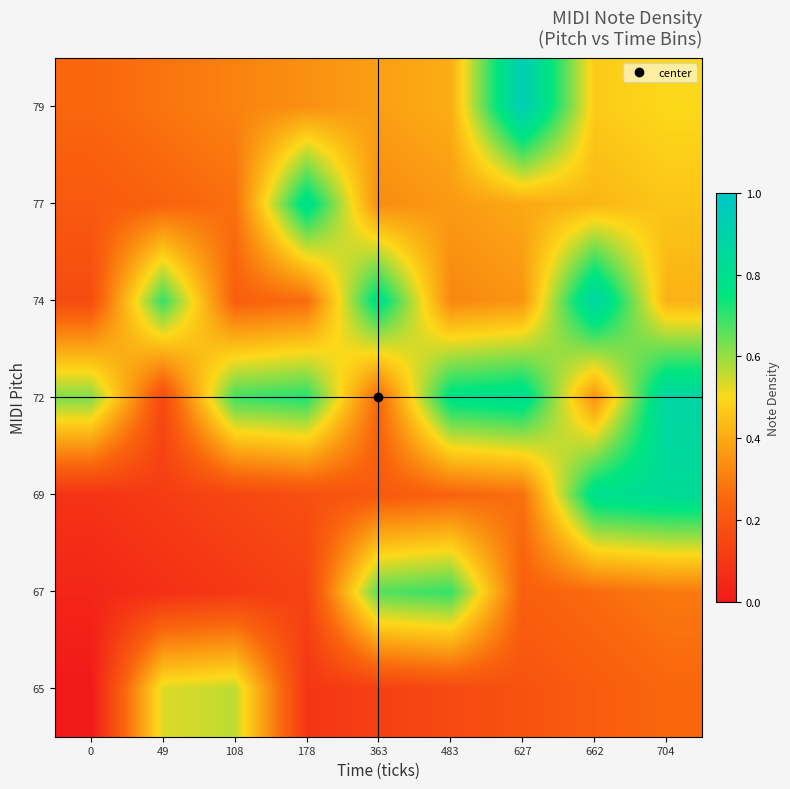

Reading left to right, extract all data points from this chart.

65: 0=0.0	49=0.5	108=0.6	178=0.1	363=0.1	483=0.2	627=0.2	662=0.2	704=0.2
67: 0=0.0	49=0.1	108=0.1	178=0.1	363=0.7	483=0.7	627=0.2	662=0.3	704=0.3
69: 0=0.1	49=0.1	108=0.1	178=0.2	363=0.2	483=0.2	627=0.3	662=0.8	704=0.8
72: 0=0.6	49=0.2	108=0.7	178=0.7	363=0.2	483=0.8	627=0.8	662=0.3	704=0.9
74: 0=0.2	49=0.7	108=0.2	178=0.3	363=0.8	483=0.3	627=0.4	662=0.9	704=0.4
77: 0=0.2	49=0.2	108=0.3	178=0.8	363=0.3	483=0.4	627=0.4	662=0.4	704=0.5
79: 0=0.2	49=0.3	108=0.3	178=0.3	363=0.4	483=0.4	627=0.9	662=0.5	704=0.5